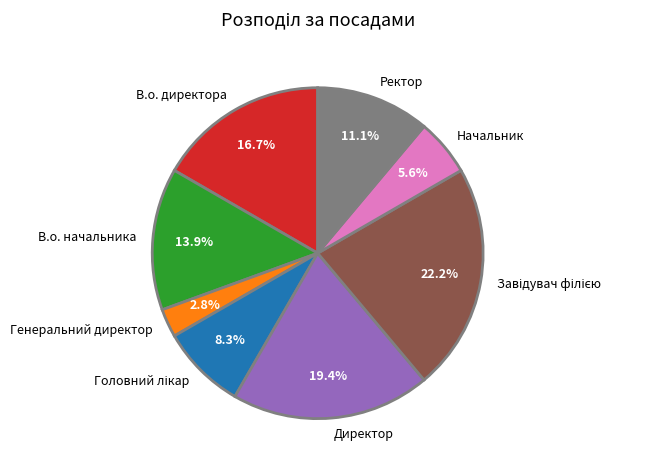

How much of the chart is everything except В.о. начальника?

86.1%